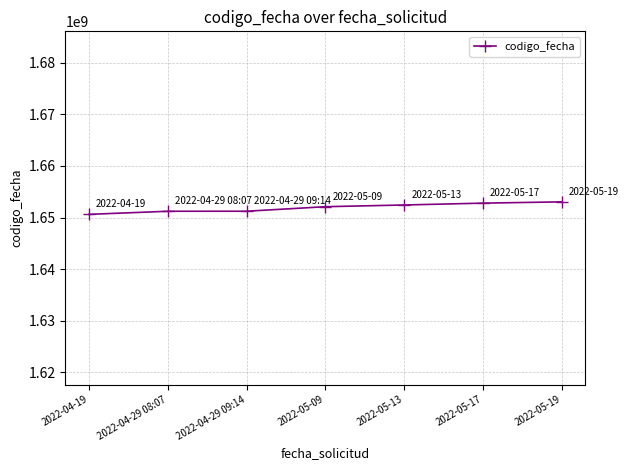

True or false: the data shows 2973485525 at 2022-05-19.

False